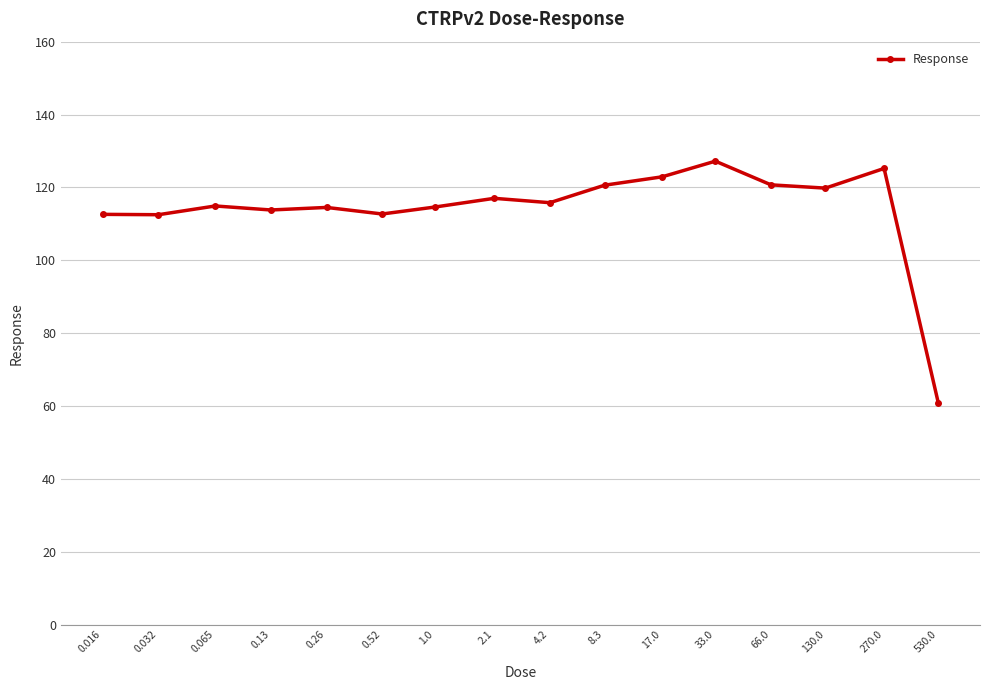

What is the value of the 8th point from the left?

117.0